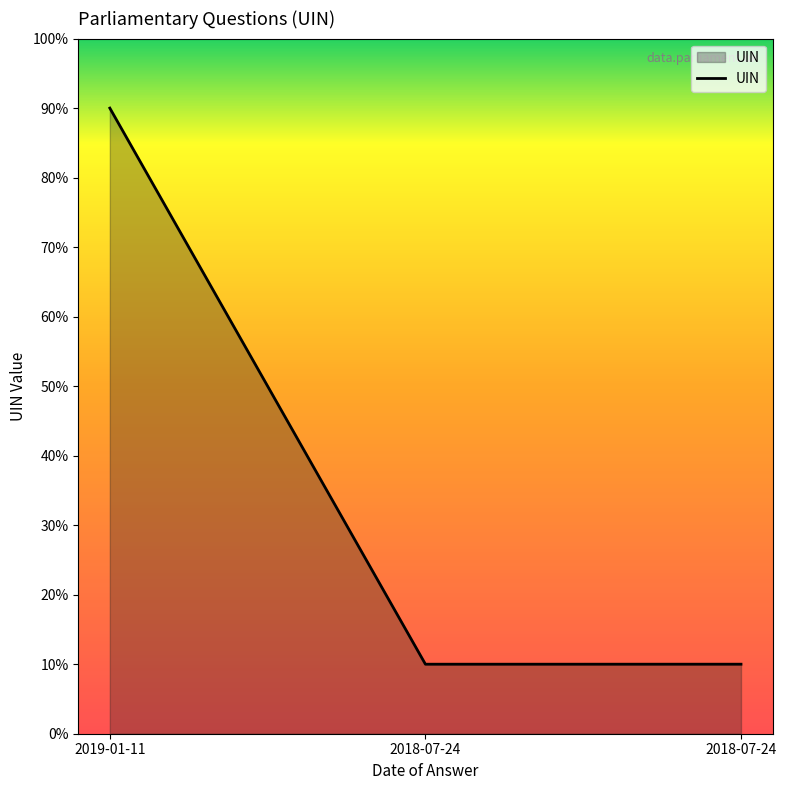

How many series are shown in this chart?

1